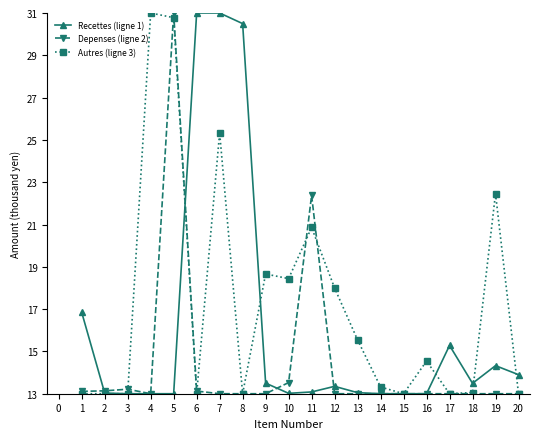

Rank the series by their average value, from highest to lowest.

Autres (ligne 3), Recettes (ligne 1), Depenses (ligne 2)